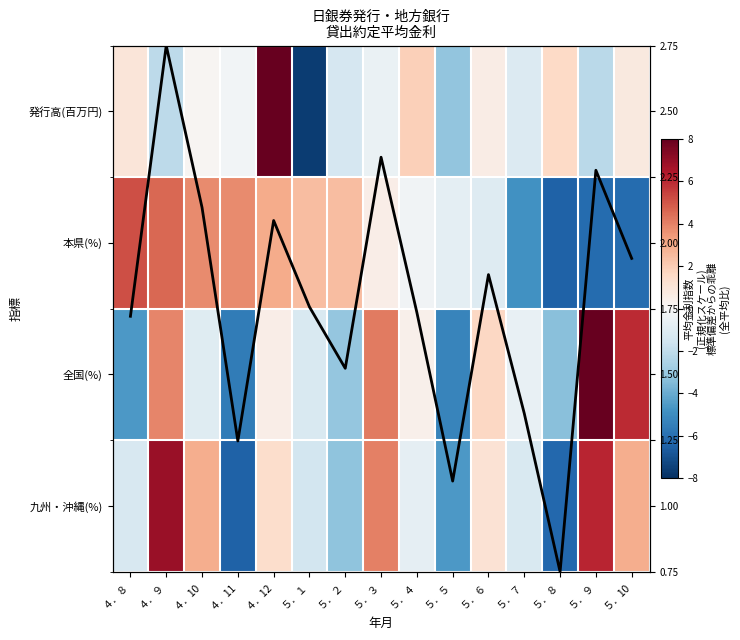

At which label is 九州・沖縄(%) closest to 0?

５．４